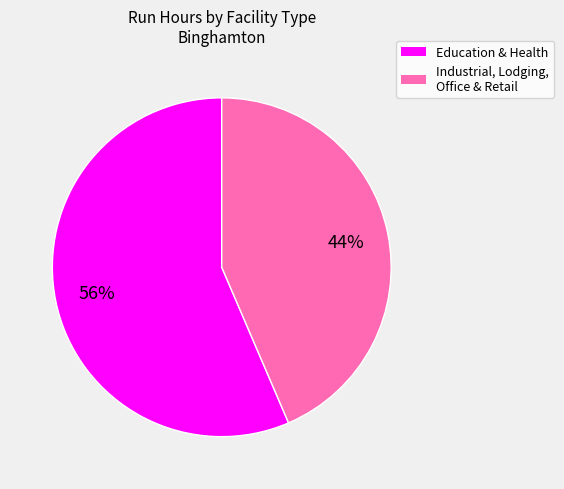

To the nearest percent, what is the average slice percentage?

50%